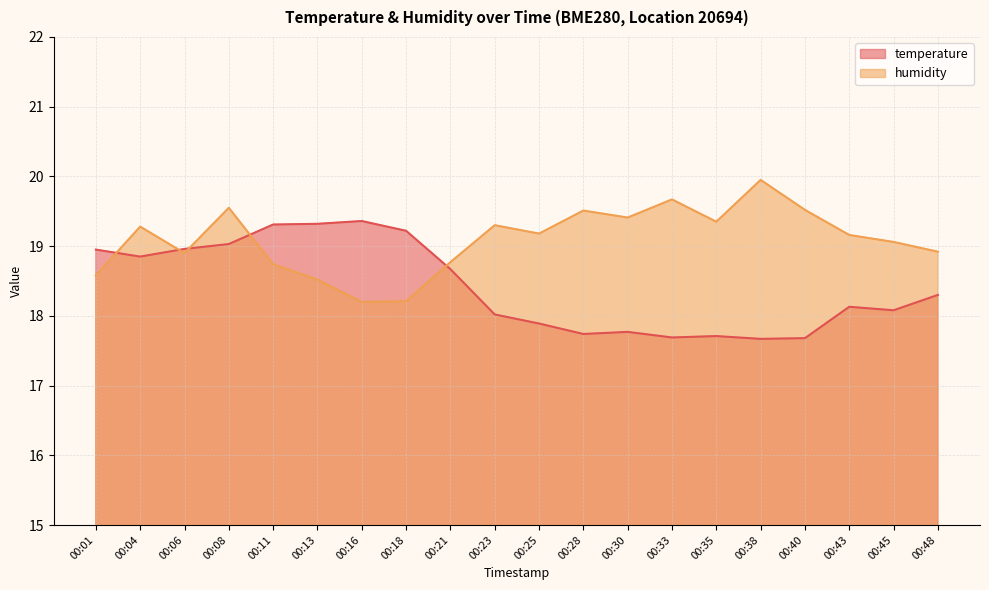

Reading left to right, list all the values displayed in this chart.

temperature: 18.9	18.9	19.0	19.0	19.3	19.3	19.4	19.2	18.7	18.0	17.9	17.7	17.8	17.7	17.7	17.7	17.7	18.1	18.1	18.3
humidity: 18.6	19.3	18.9	19.6	18.7	18.5	18.2	18.2	18.8	19.3	19.2	19.5	19.4	19.7	19.4	19.9	19.5	19.2	19.1	18.9